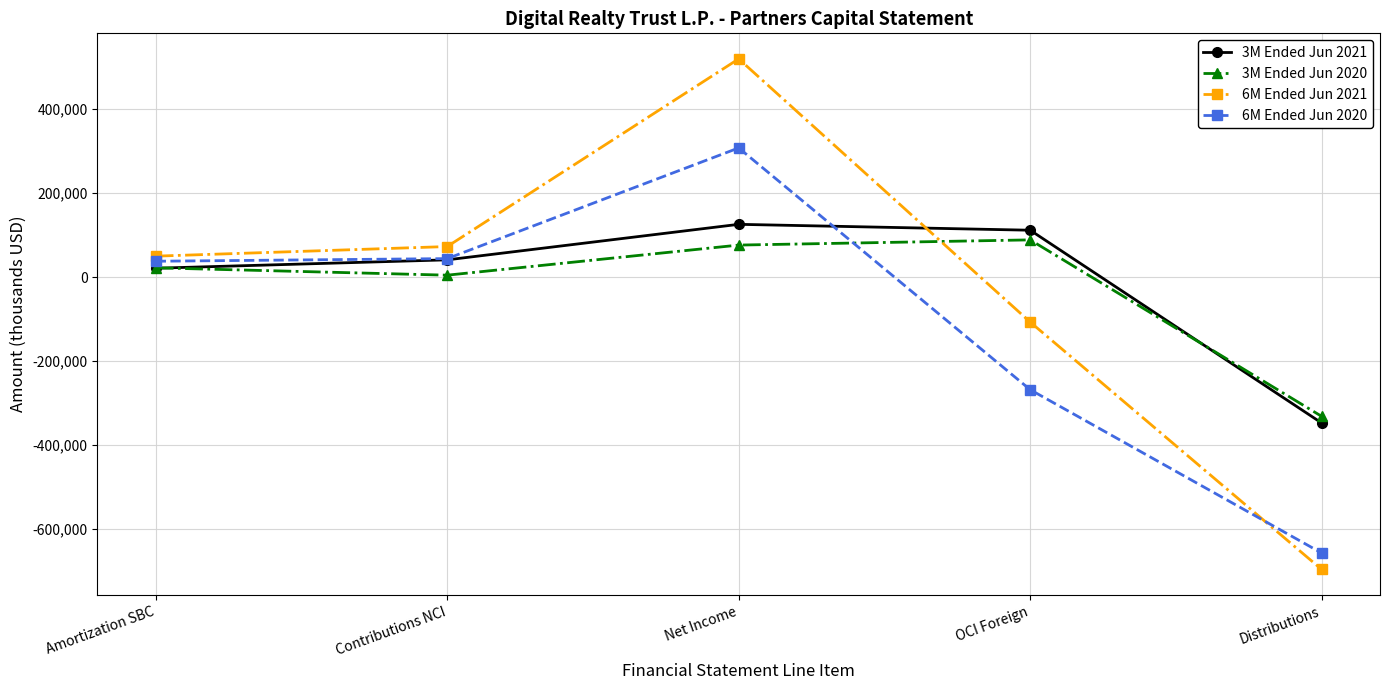

What is the maximum value shown in the chart?

520192